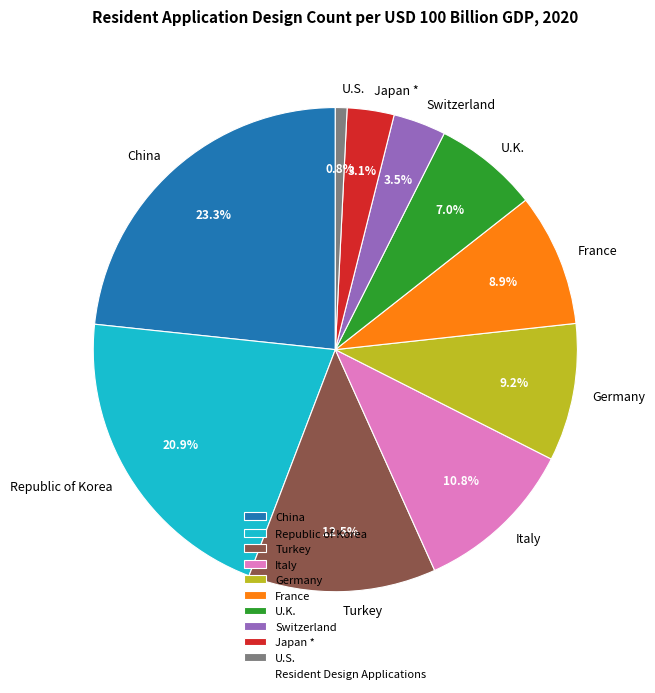

What is the largest slice in the pie chart?

China